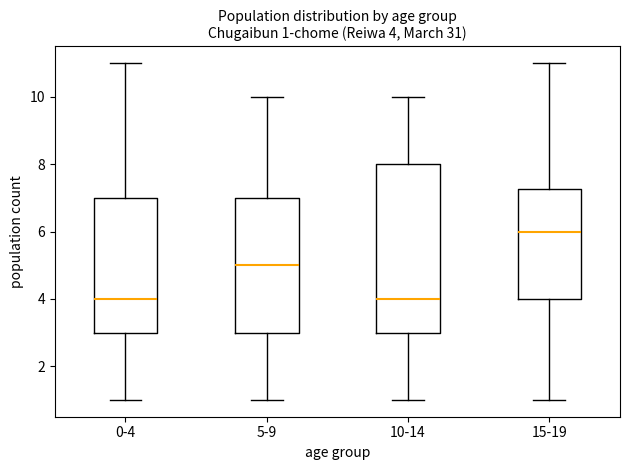

Which box is the tallest, from its lower edge to its upper edge?

10-14